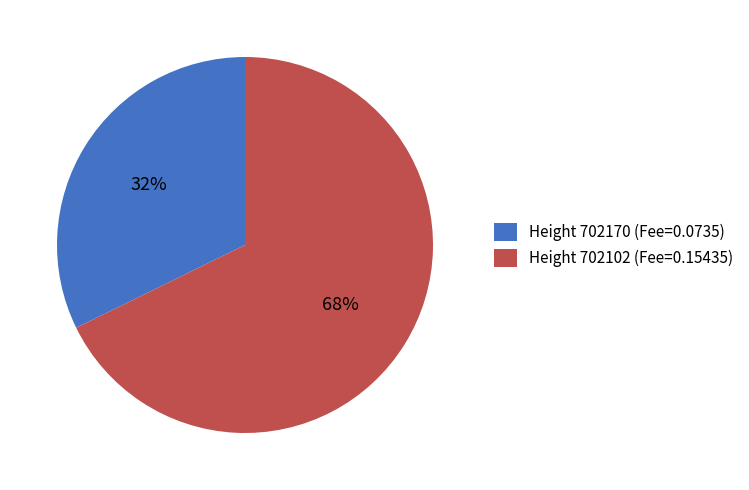

Count the number of slices in the pie.

2